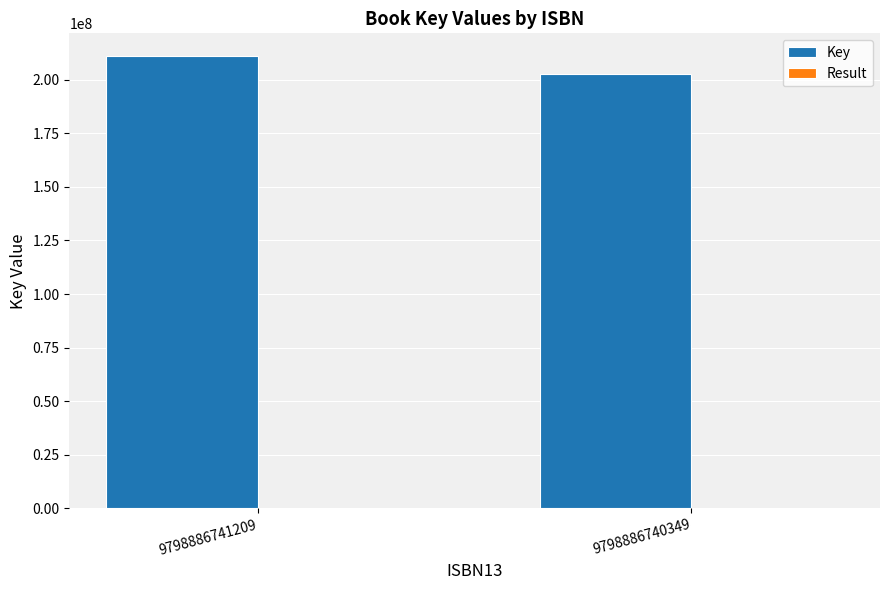

What is the maximum value shown in the chart?

211145595